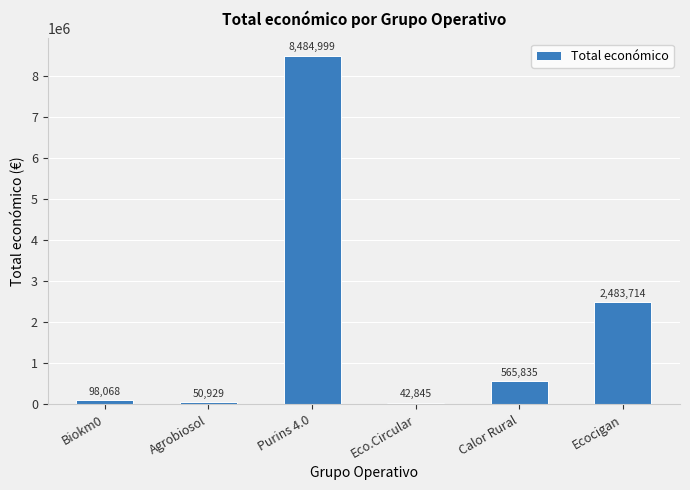

Are the bars horizontal?

No